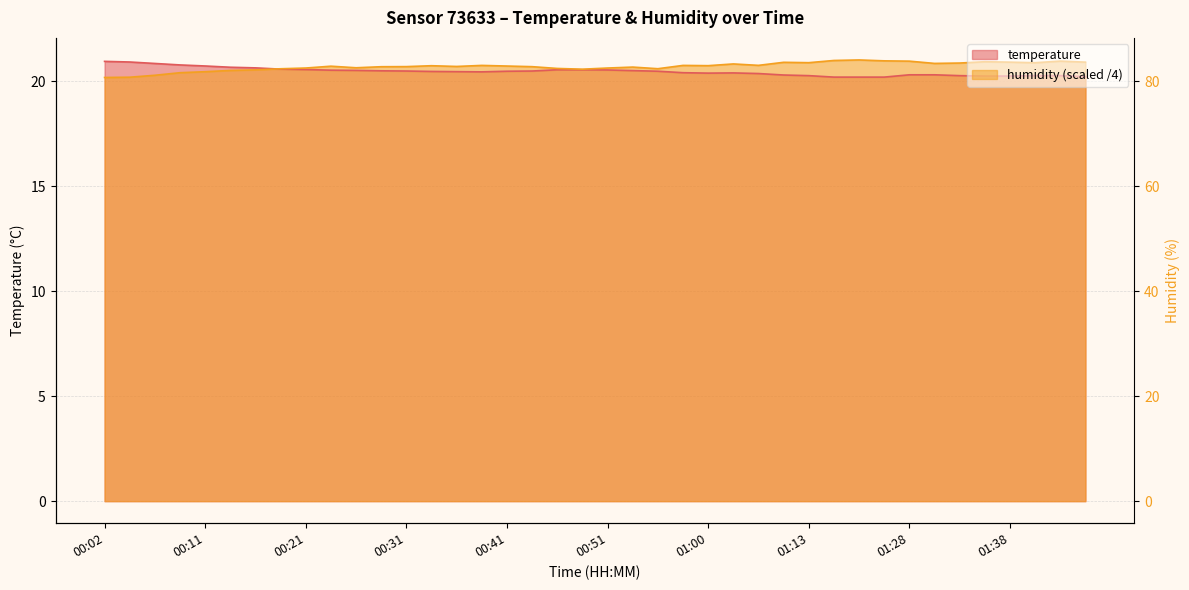

What is the average value of the temperature series?

20.5